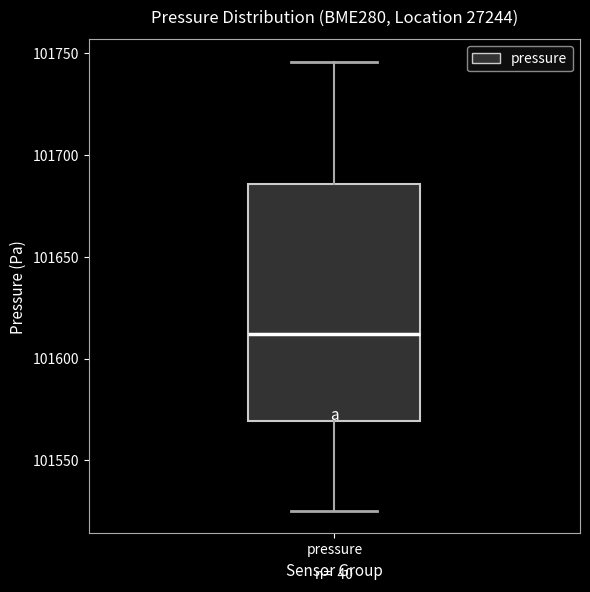

Read this box plot against the y-axis: the position of the median line, the range covered by the box, and the ends of both whiskers. The values are not printed on the chart, so give them approximately, as read against the axis.

median 101610, box 101570 to 101685, whiskers 101525 to 101745